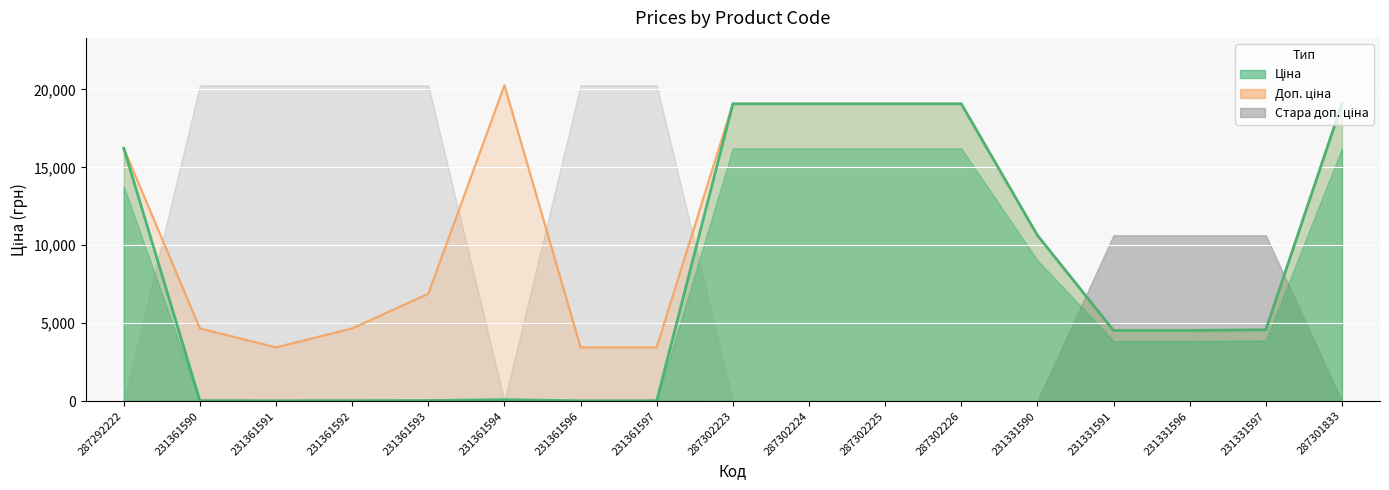

What is the label of the 6th point from the right?

287302226